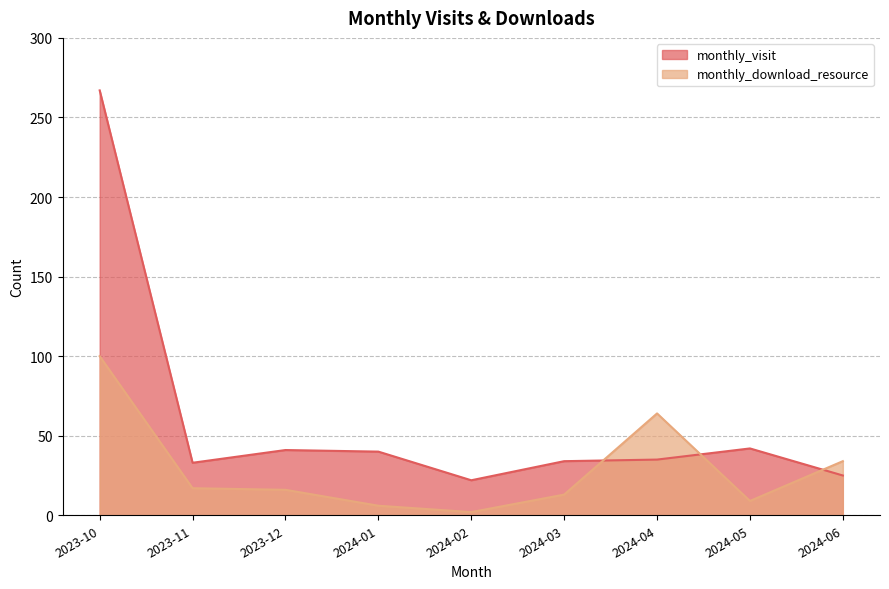

Which series changed the most between 2024-01 and 2024-05?

monthly_download_resource